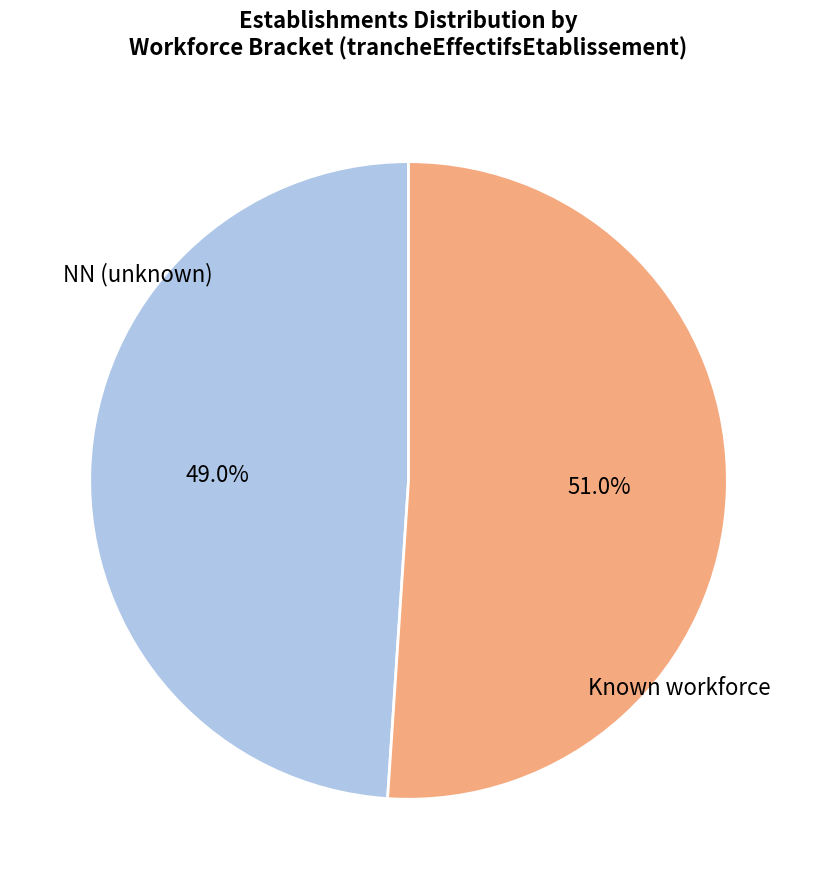

Do NN (unknown) and Known workforce together represent more than half of the pie?

Yes